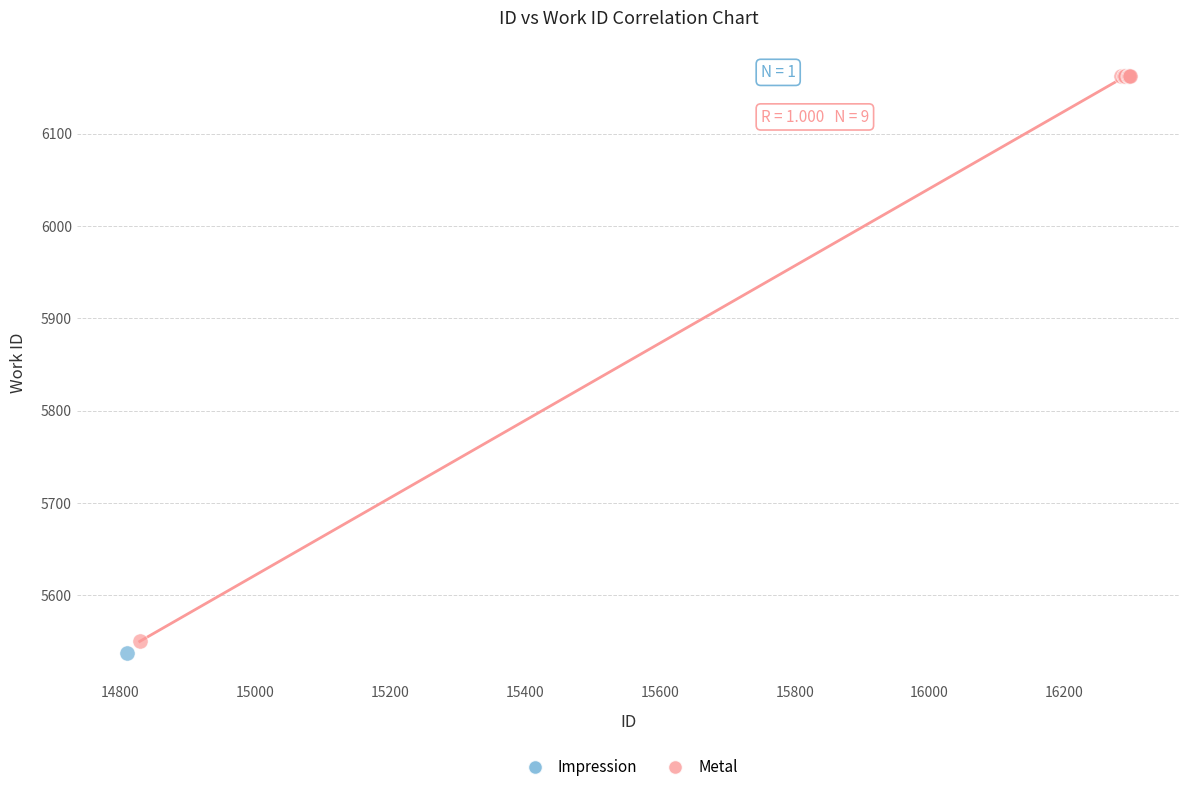

What are all the series names shown in the legend?

Impression, Metal